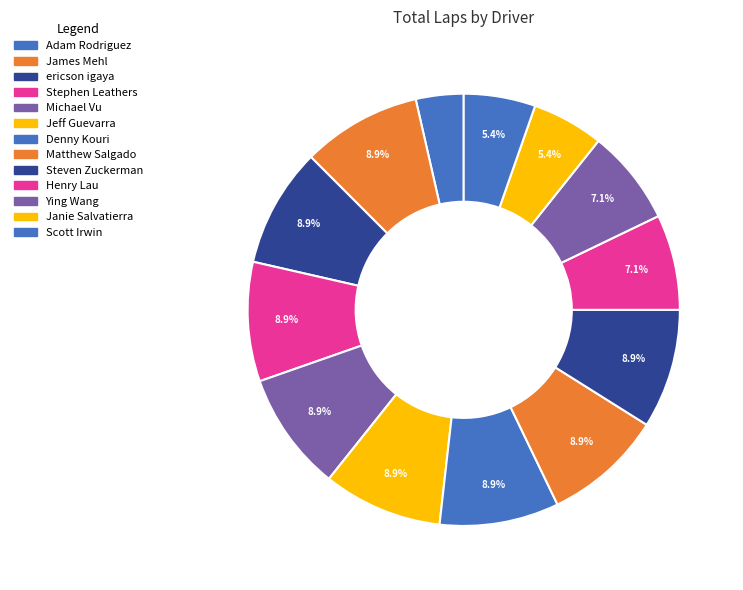

What percentage is NOT represented by Jeff Guevarra?

91.1%